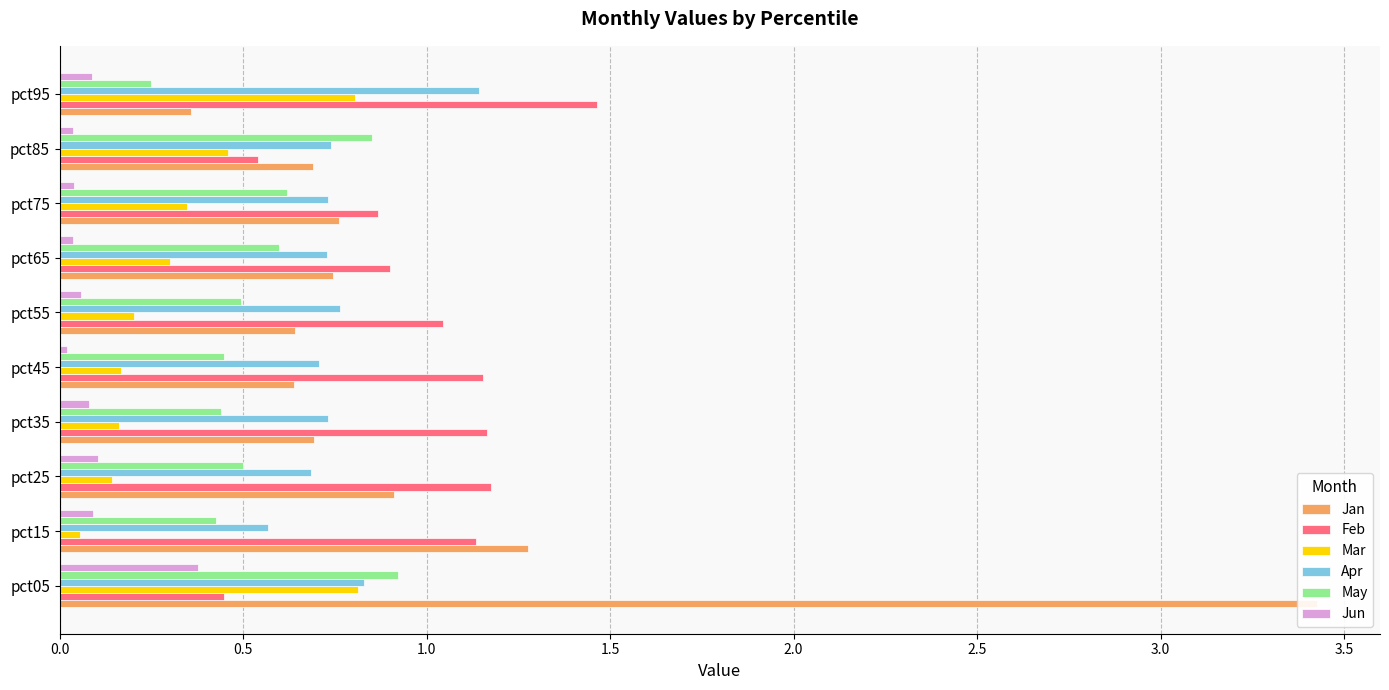

What is the greatest value displayed?

3.4